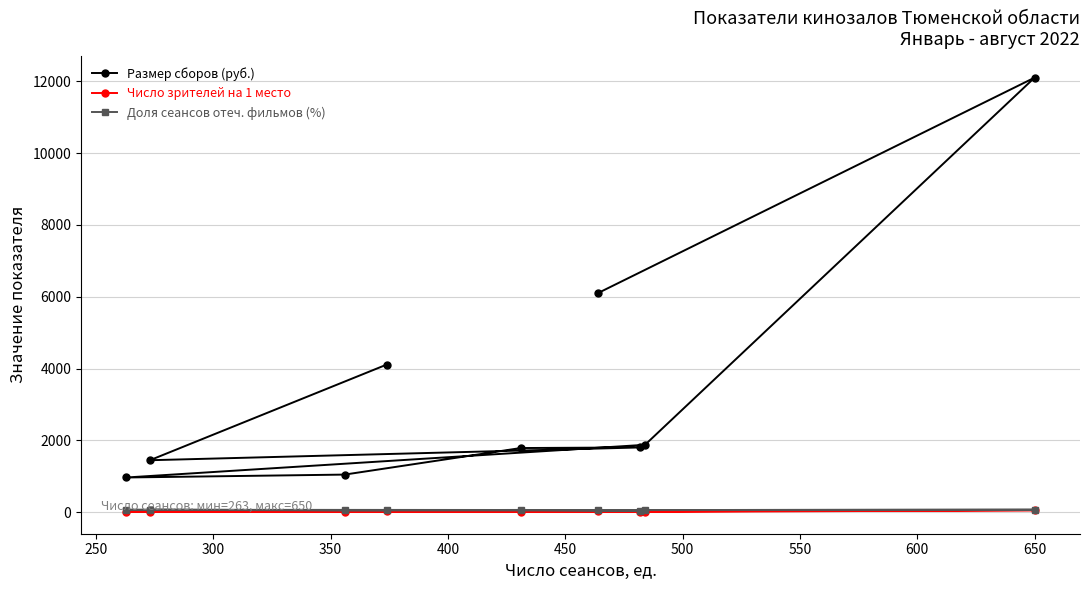

What are all the series names shown in the legend?

Размер сборов (руб.), Число зрителей на 1 место, Доля сеансов отеч. фильмов (%)